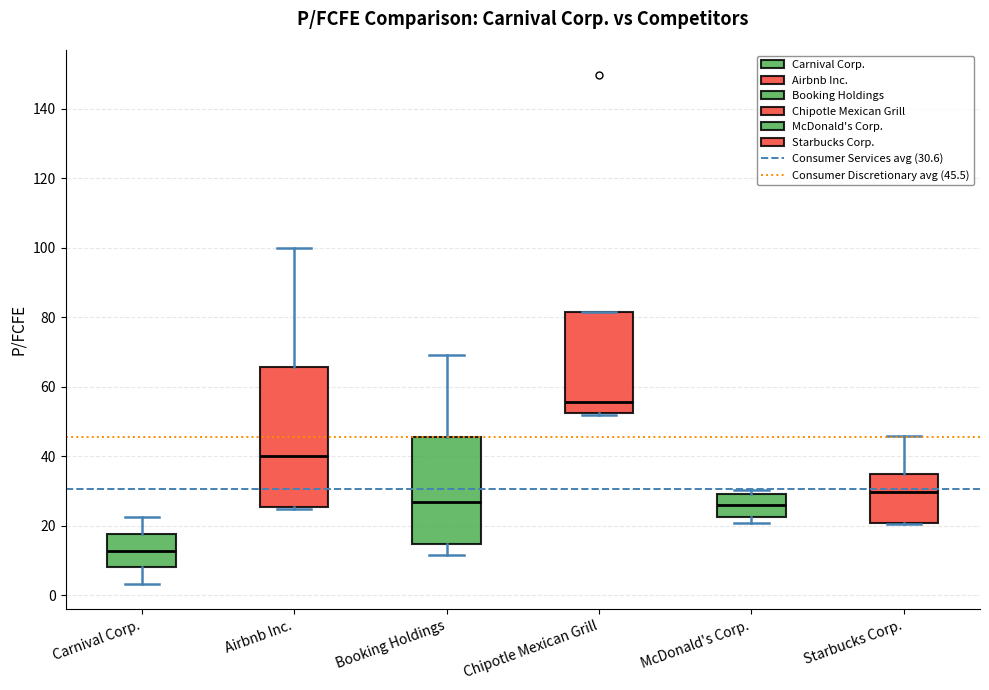

Reading left to right, transcribe this box plot: for each box, give where its median line is, the range the box spans, and where its two whiskers end, as read against the y-axis. The values are not printed on the chart, so give them approximately, as read against the axis.

Carnival Corp.: median 12, box 8 to 18, whiskers 4 to 22
Airbnb Inc.: median 40, box 26 to 66, whiskers 24 to 100
Booking Holdings: median 26, box 14 to 46, whiskers 12 to 70
Chipotle Mexican Grill: median 56, box 52 to 82, whiskers 52 to 82
McDonald's Corp.: median 26, box 22 to 30, whiskers 20 to 30 (just above the box's upper edge)
Starbucks Corp.: median 30, box 20 to 34, whiskers 20 to 46